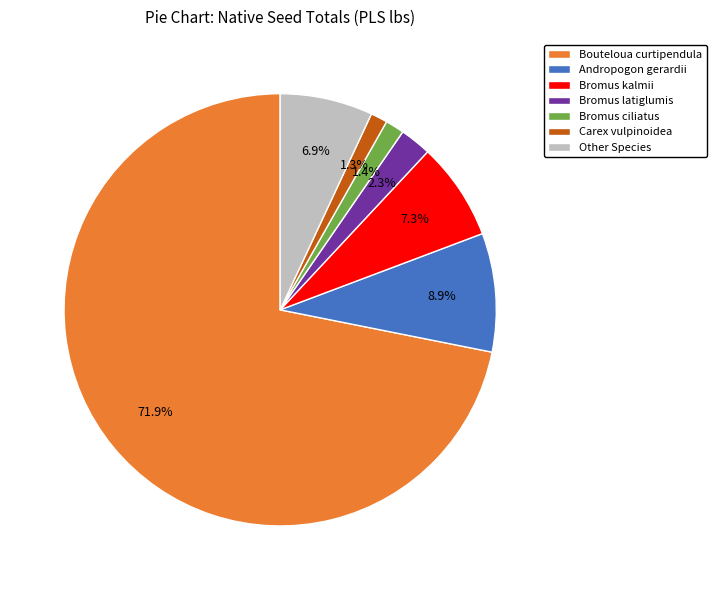

Combined, do Bromus latiglumis and Bromus ciliatus account for over 50%?

No